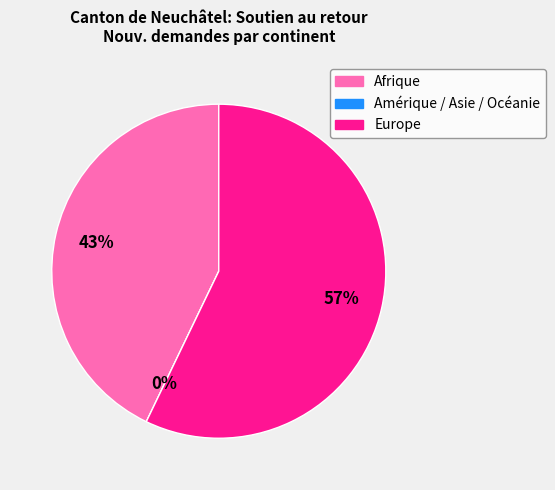

Is it true that Amérique / Asie / Océanie is 14% of the pie?

False